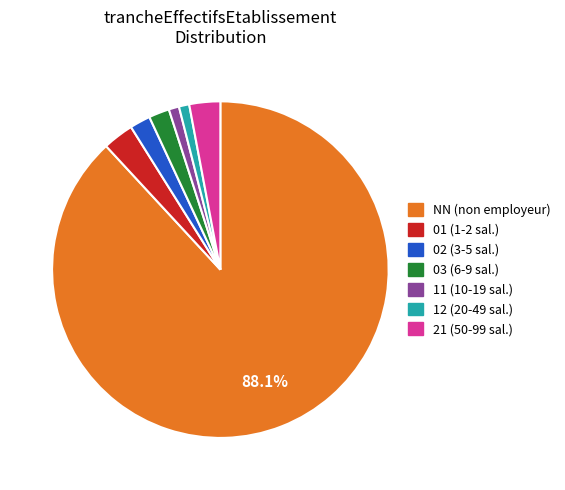

Which slice is the largest?

NN